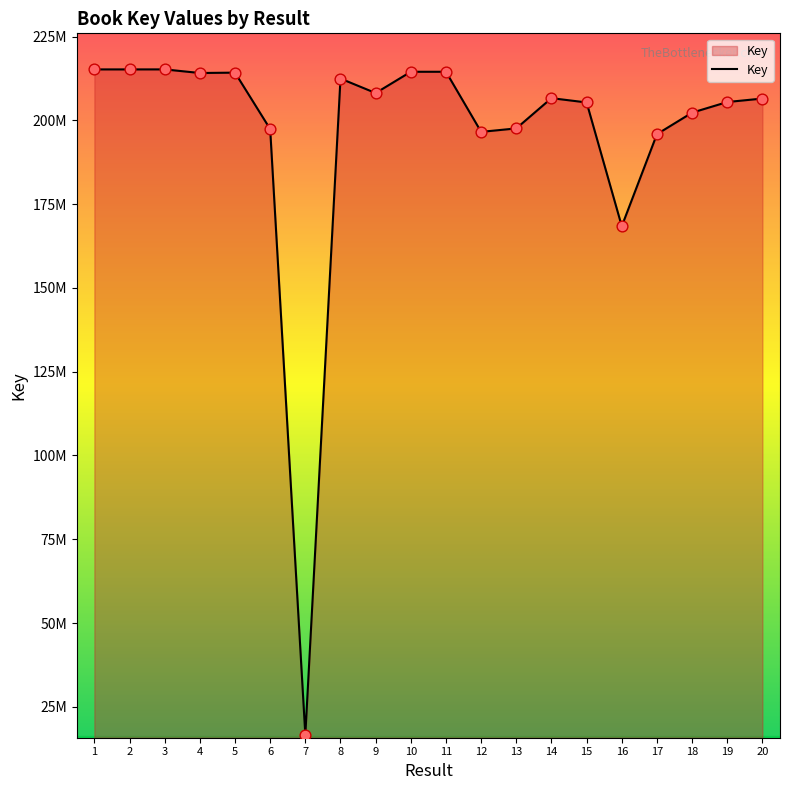

Is this an area chart (filled region under the line)?

Yes